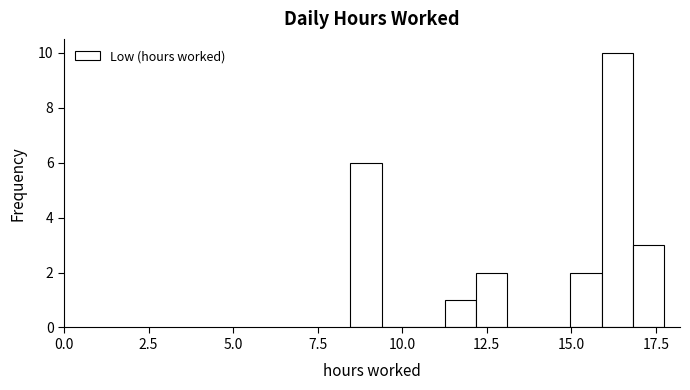

Around what value on the x-axis is the tallest bar? Give the approximate position of its centre, as read against the axis.

16.5